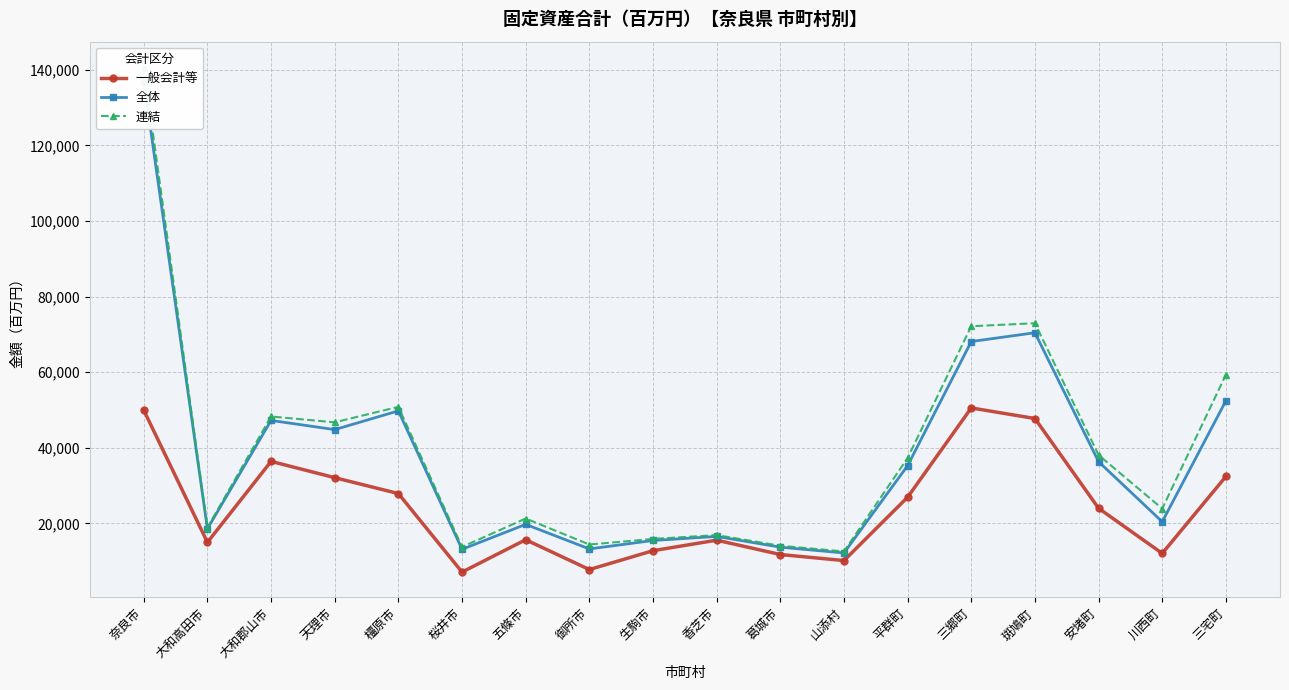

What is the sum of all 全体 values?

684863